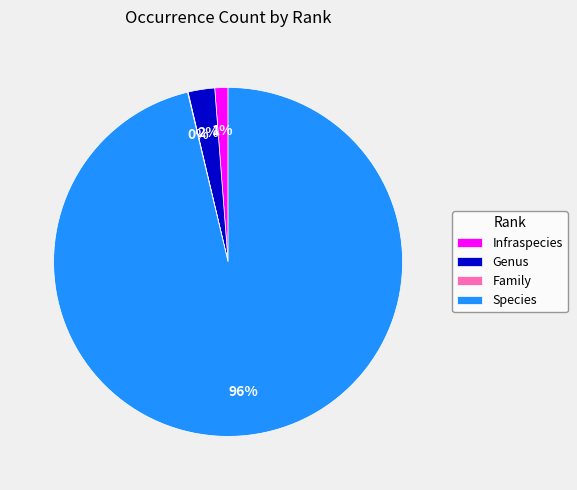

What is the largest slice in the pie chart?

Species